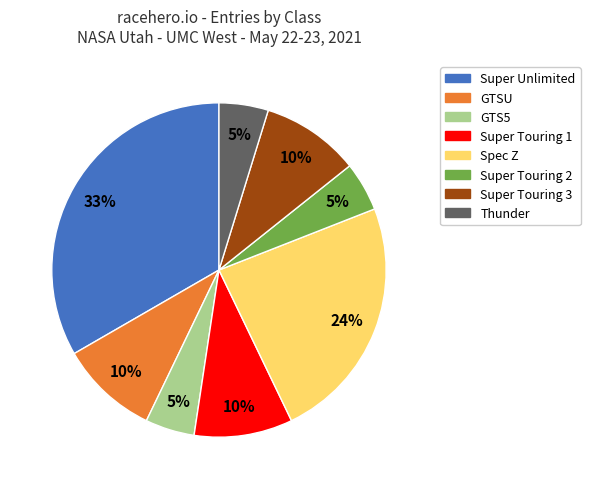

Is it true that Super Touring 2 is 5% of the pie?

True